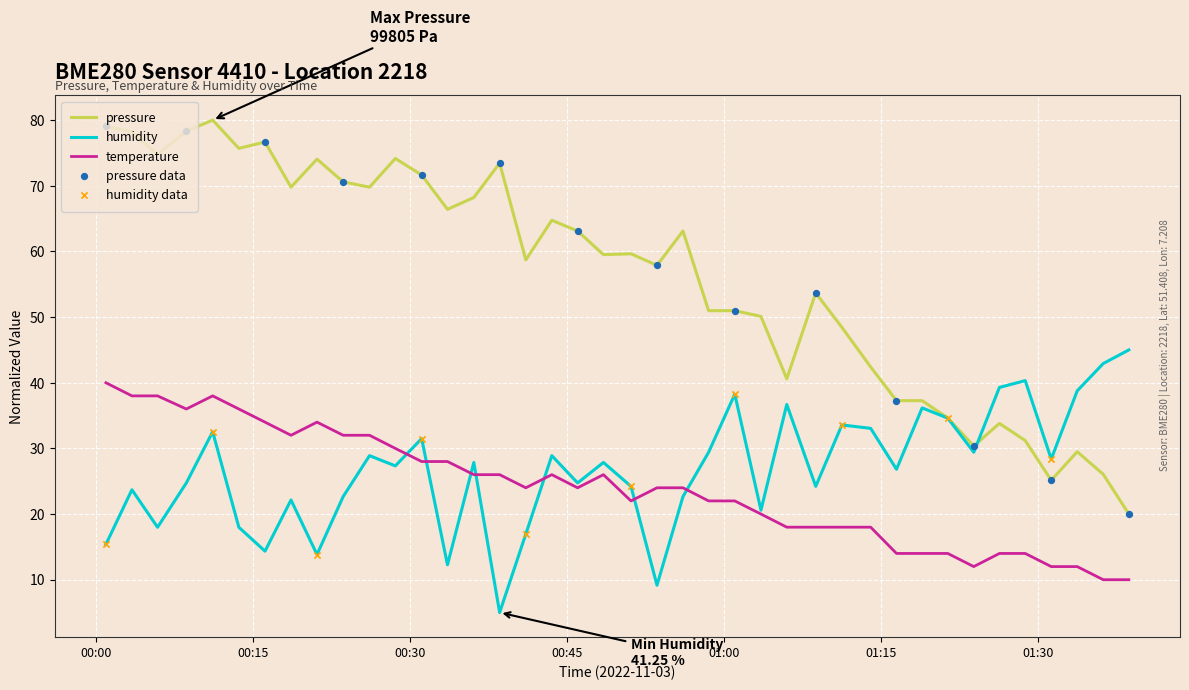

List the series in order of their peak value, lowest first.

temperature, humidity, pressure